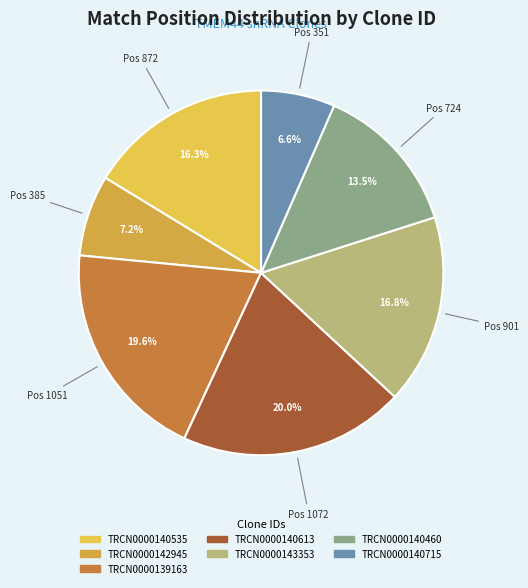

To the nearest percent, what is the difference between the largest and smallest slice percentages?

13%